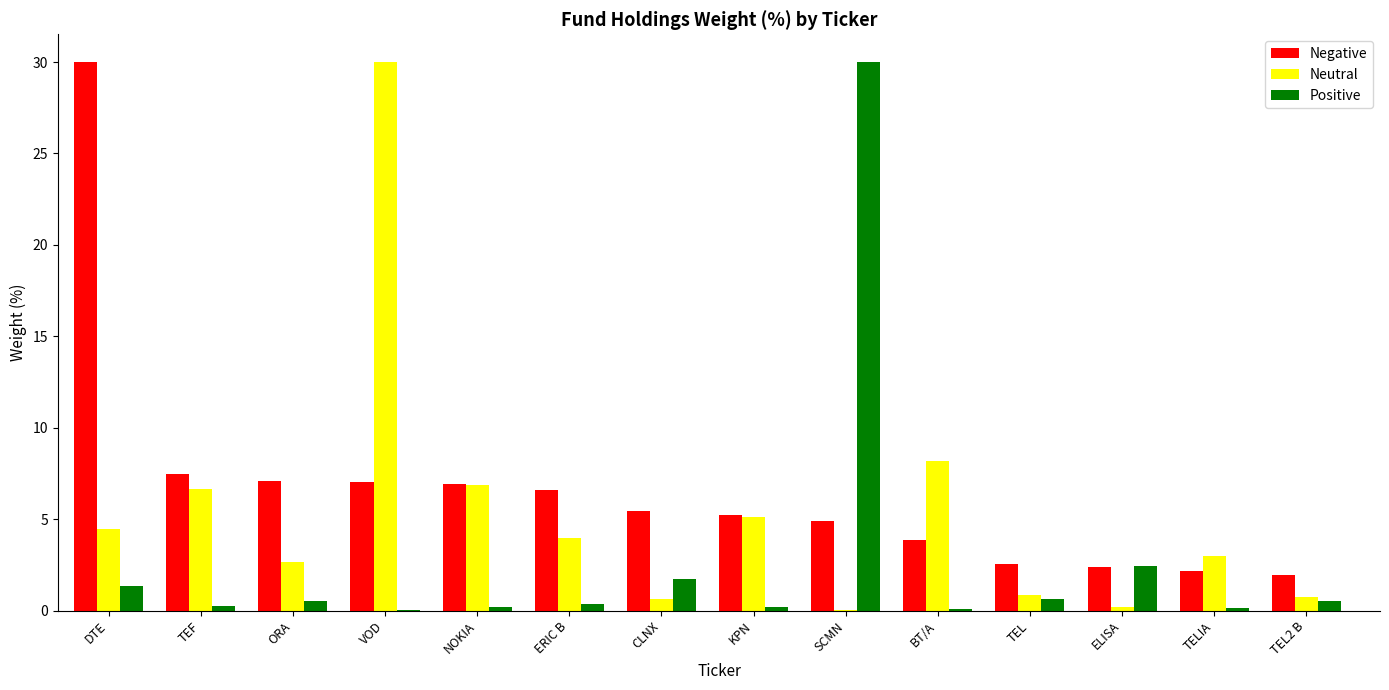

The value of Positive at VOD is 0.0. True or false?

True